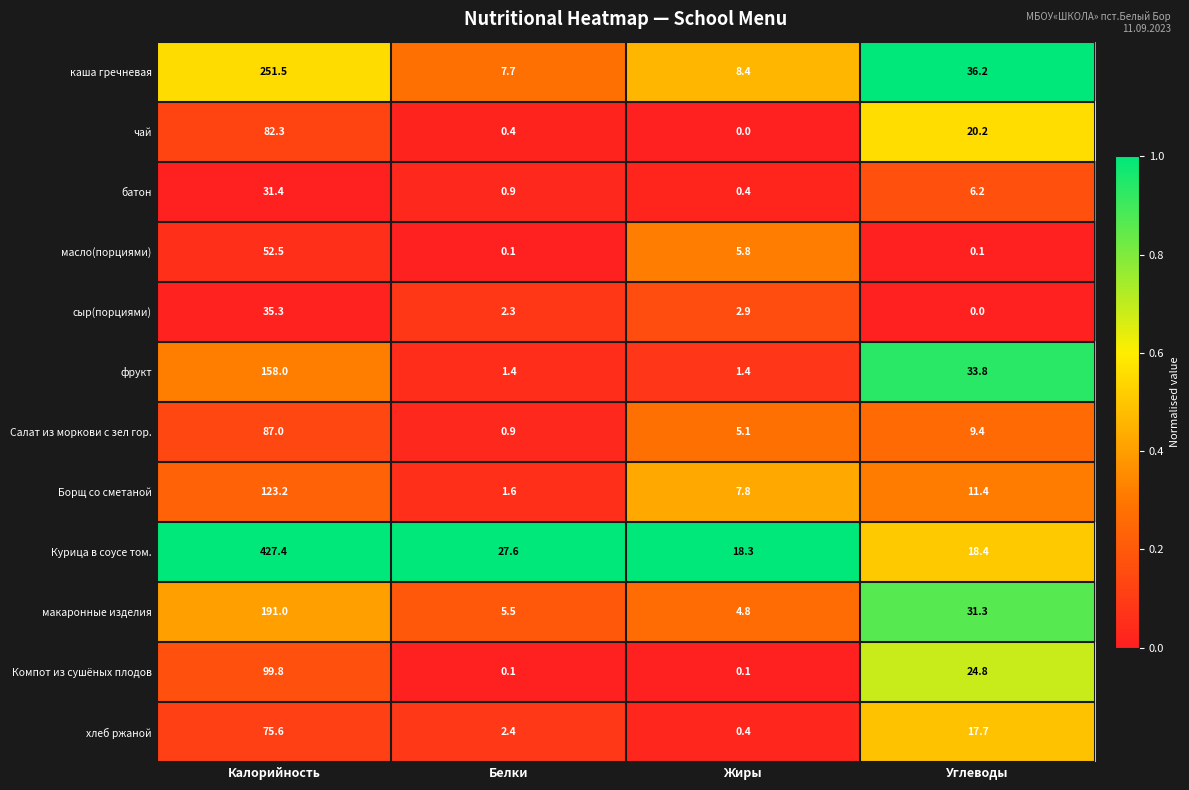

What is the difference between the second highest and second lowest values in the сыр(порциями) series?

0.6